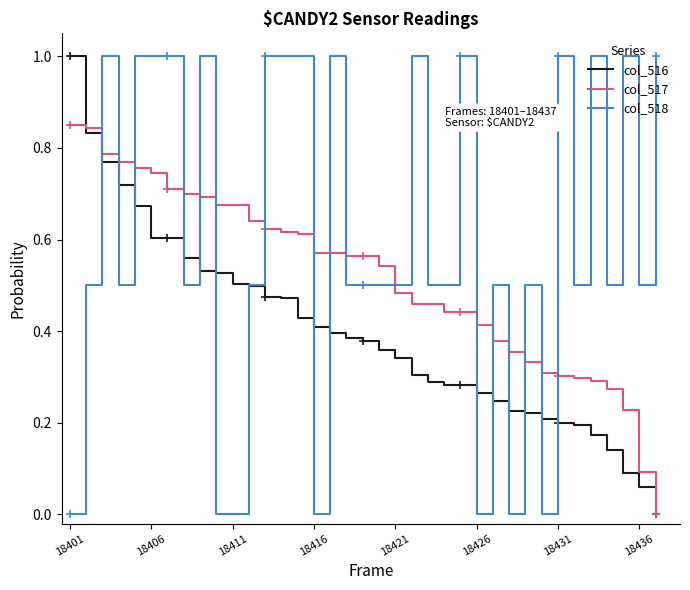

Which series ends up on top after the final intersection of col_518 and col_517?

col_518